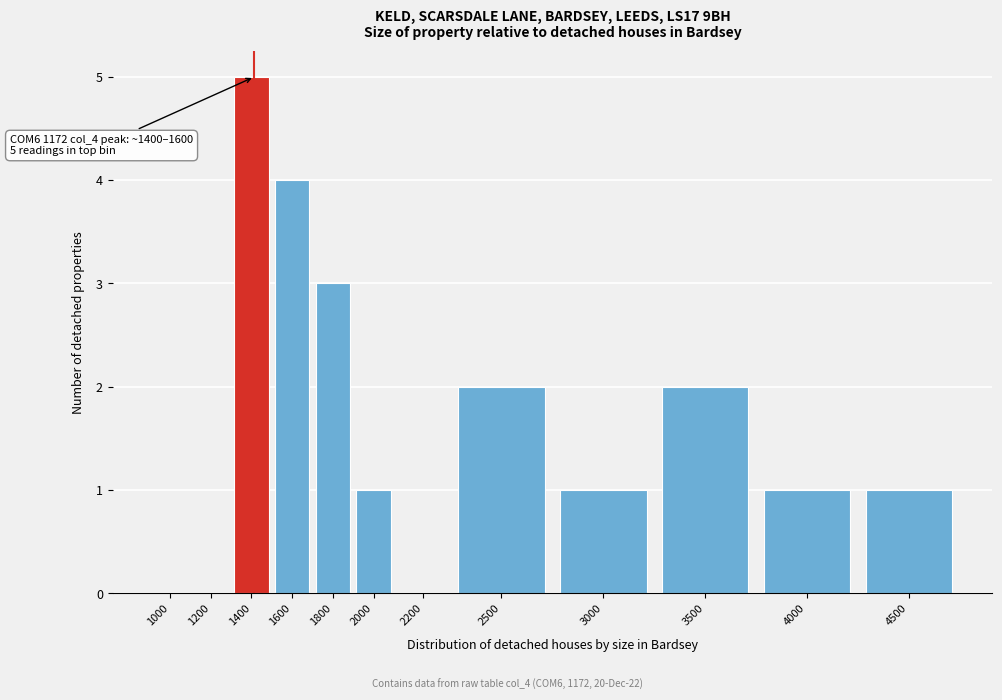

Reading left to right, what are all the values shown in this chart?

1000=0	1200=0	1400=5	1600=4	1800=3	2000=1	2200=0	2500=2	3000=1	3500=2	4000=1	4500=1